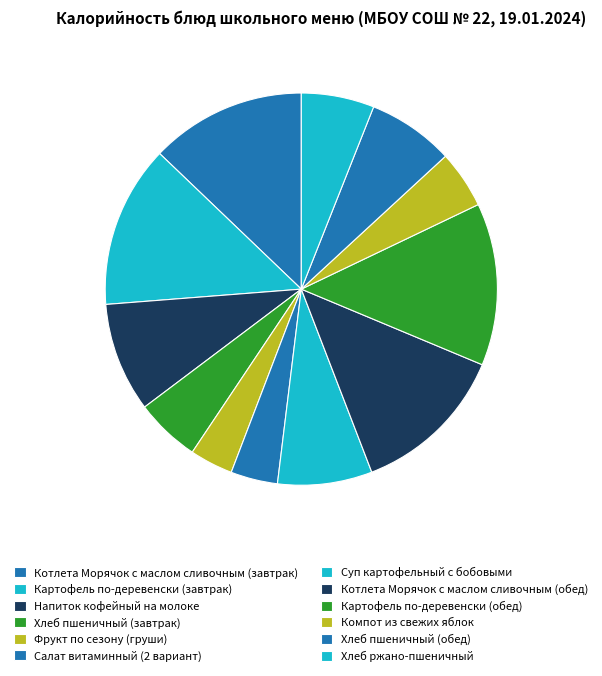

Count the number of slices in the pie.

12